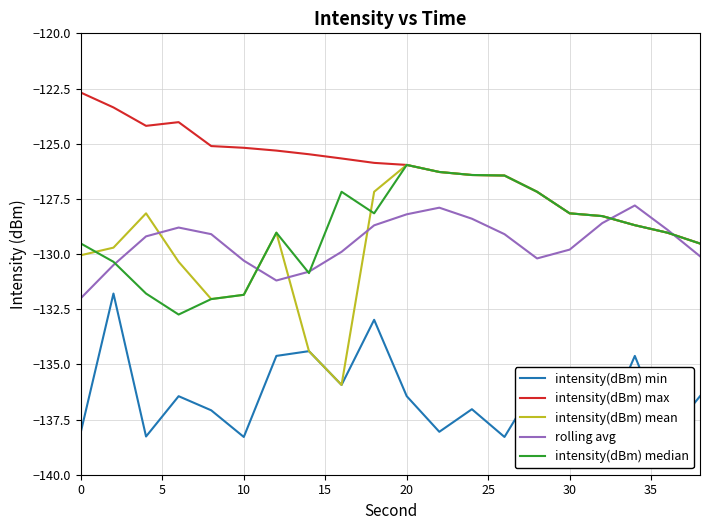

What is the greatest value displayed?

-122.7